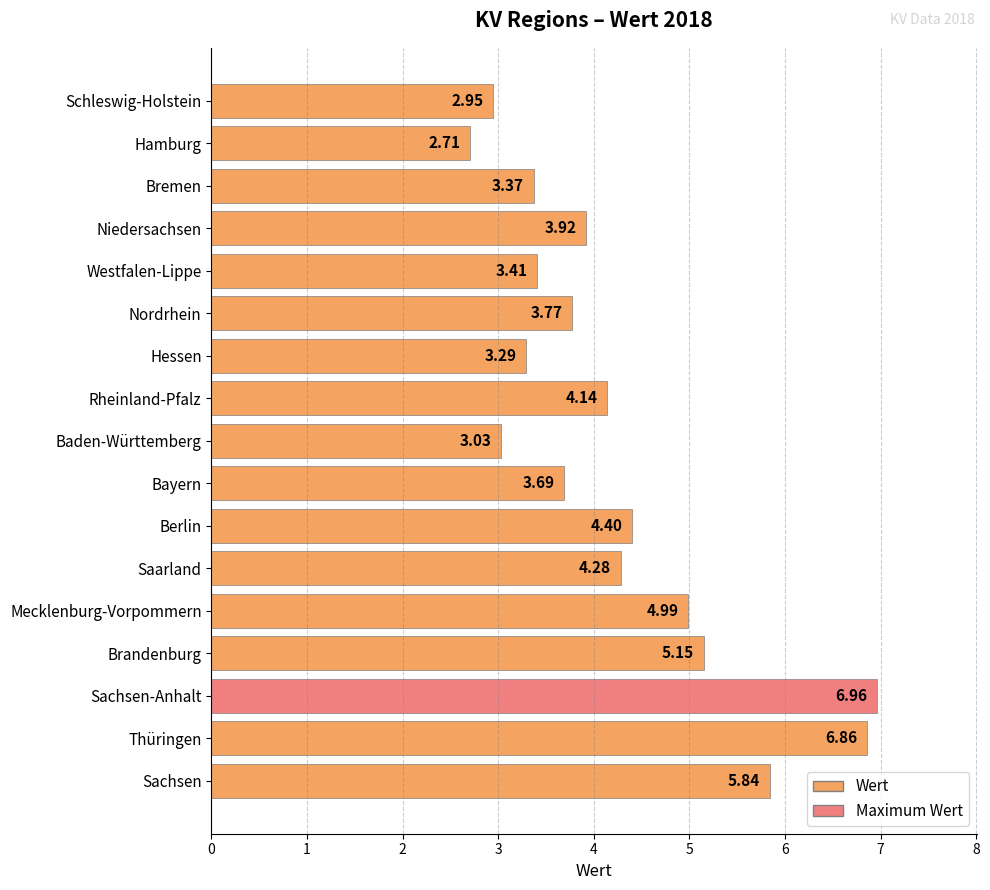

List the labels in order of value, smallest first.

Hamburg, Schleswig-Holstein, Baden-Württemberg, Hessen, Bremen, Westfalen-Lippe, Bayern, Nordrhein, Niedersachsen, Rheinland-Pfalz, Saarland, Berlin, Mecklenburg-Vorpommern, Brandenburg, Sachsen, Thüringen, Sachsen-Anhalt